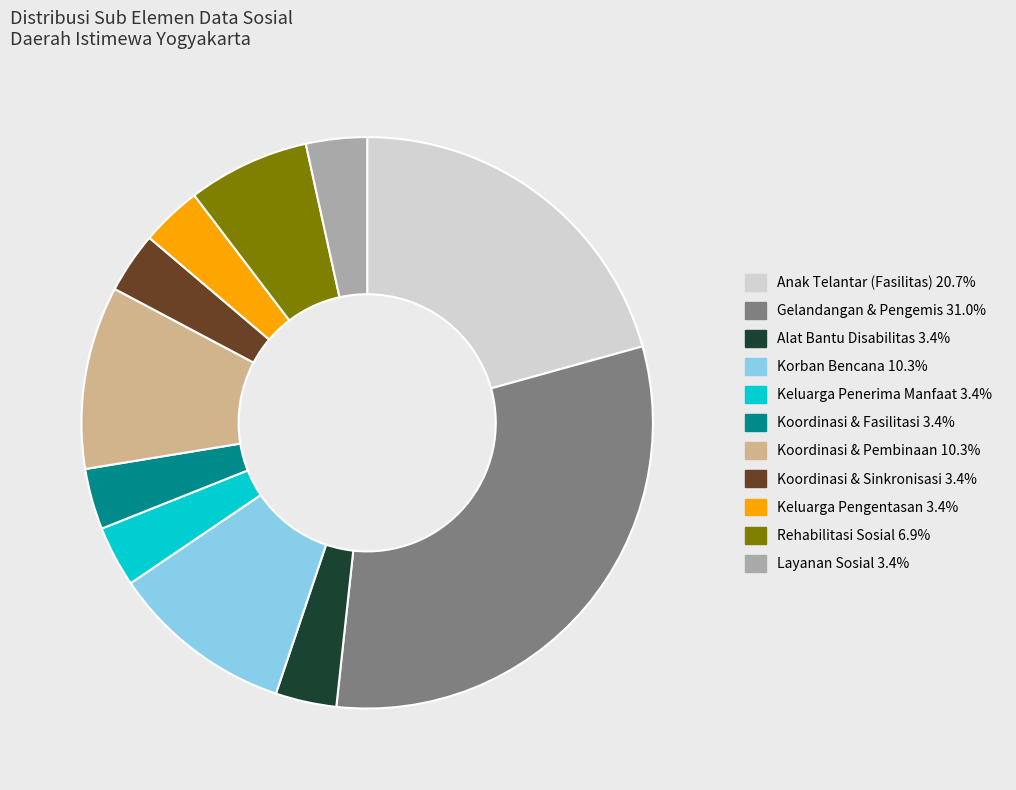

What is the ratio of the value at Layanan Sosial 3.4% to the value at Keluarga Penerima Manfaat 3.4%?

1.0